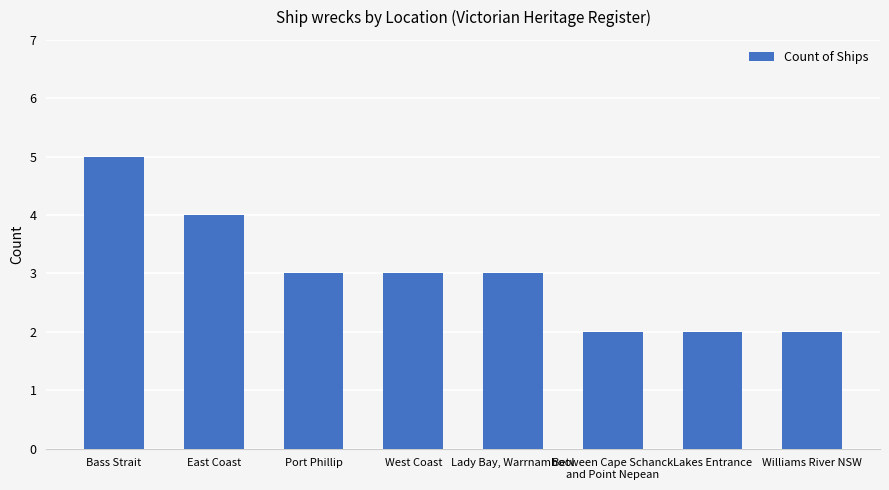

What is the label of the 1st bar from the left?

Bass Strait